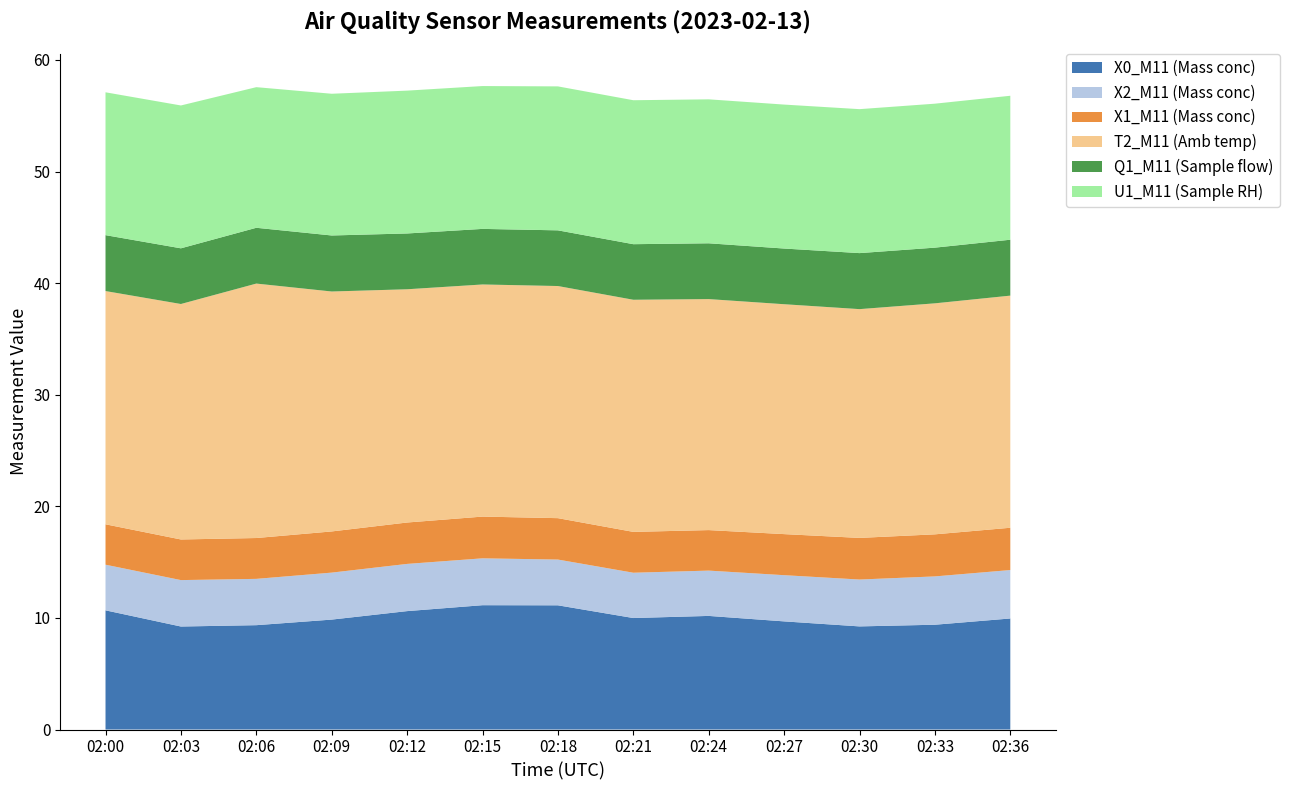

Reading left to right, list all the values displayed in this chart.

X0_M11 (Mass conc): 02:00=10.7	02:03=9.2	02:06=9.3	02:09=9.8	02:12=10.6	02:15=11.1	02:18=11.1	02:21=10.0	02:24=10.2	02:27=9.7	02:30=9.2	02:33=9.4	02:36=9.9
X2_M11 (Mass conc): 02:00=4.1	02:03=4.2	02:06=4.2	02:09=4.2	02:12=4.2	02:15=4.2	02:18=4.1	02:21=4.1	02:24=4.1	02:27=4.1	02:30=4.2	02:33=4.3	02:36=4.3
X1_M11 (Mass conc): 02:00=3.6	02:03=3.6	02:06=3.7	02:09=3.7	02:12=3.7	02:15=3.7	02:18=3.7	02:21=3.7	02:24=3.6	02:27=3.7	02:30=3.7	02:33=3.8	02:36=3.8
T2_M11 (Amb temp): 02:00=20.9	02:03=21.1	02:06=22.8	02:09=21.5	02:12=20.9	02:15=20.8	02:18=20.8	02:21=20.8	02:24=20.7	02:27=20.6	02:30=20.5	02:33=20.7	02:36=20.8
Q1_M11 (Sample flow): 02:00=5.0	02:03=5.0	02:06=5.0	02:09=5.0	02:12=5.0	02:15=5.0	02:18=5.0	02:21=5.0	02:24=5.0	02:27=5.0	02:30=5.0	02:33=5.0	02:36=5.0
U1_M11 (Sample RH): 02:00=12.8	02:03=12.8	02:06=12.6	02:09=12.7	02:12=12.8	02:15=12.8	02:18=12.9	02:21=12.9	02:24=12.9	02:27=12.9	02:30=12.9	02:33=12.9	02:36=12.9